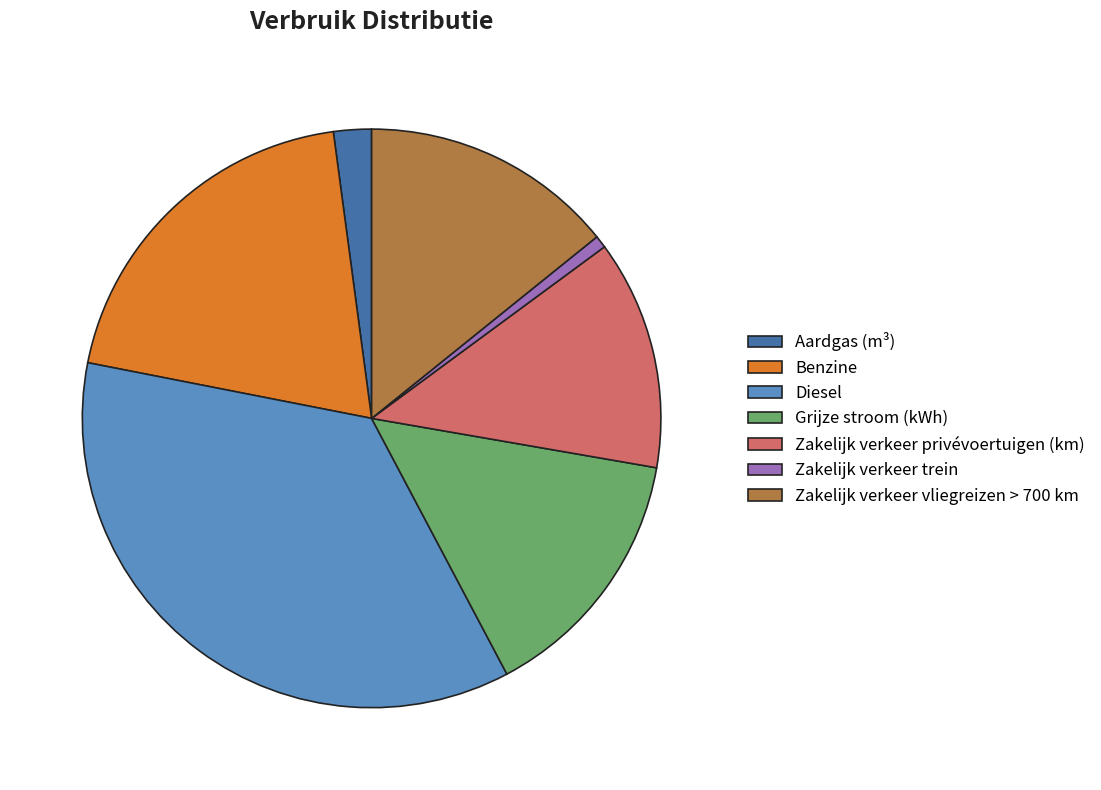

Between Aardgas (m³) and Zakelijk verkeer trein, which is larger?

Aardgas (m³)